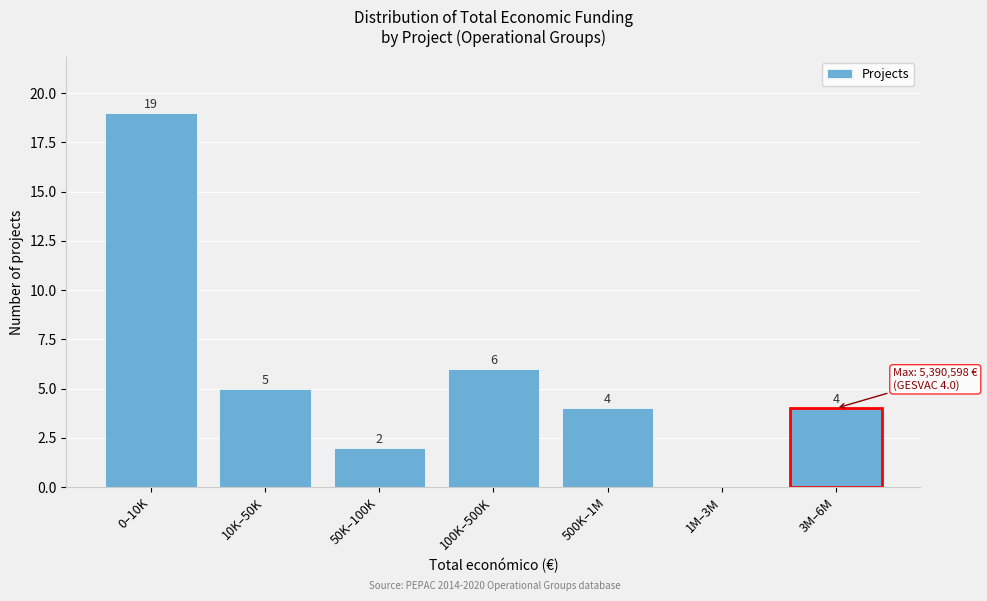

Reading left to right, extract all data points from this chart.

0–10K=19	10K–50K=5	50K–100K=2	100K–500K=6	500K–1M=4	1M–3M=0	3M–6M=4